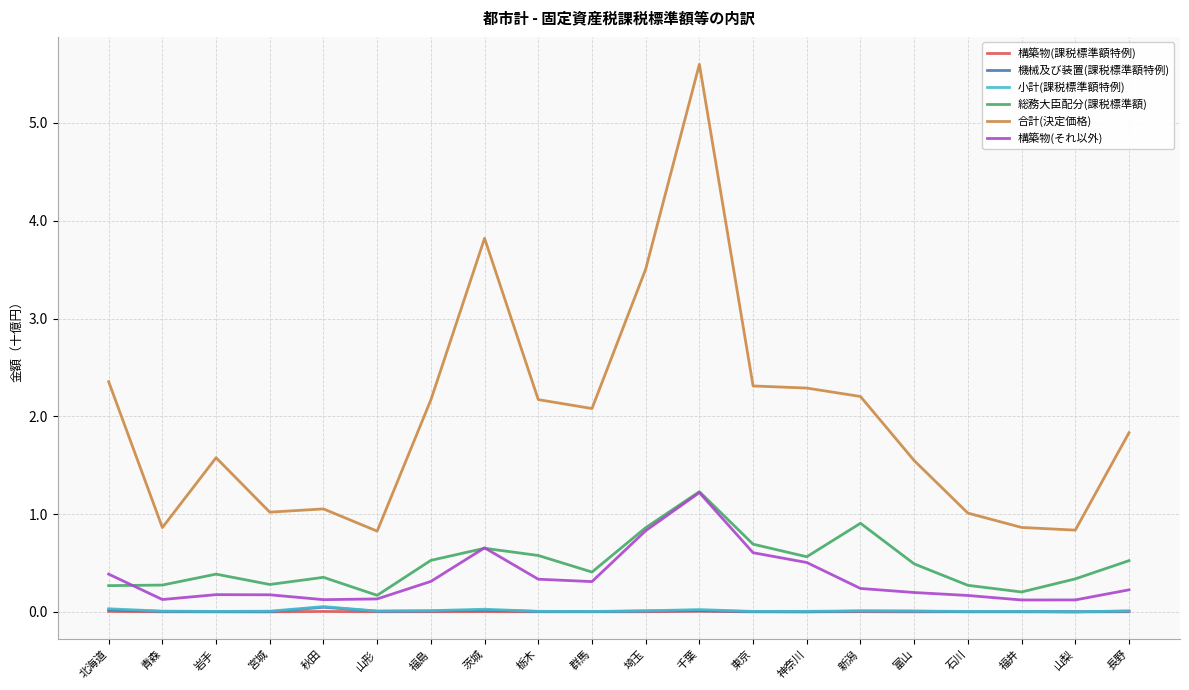

At which label does 合計(決定価格) first exceed 2?

北海道